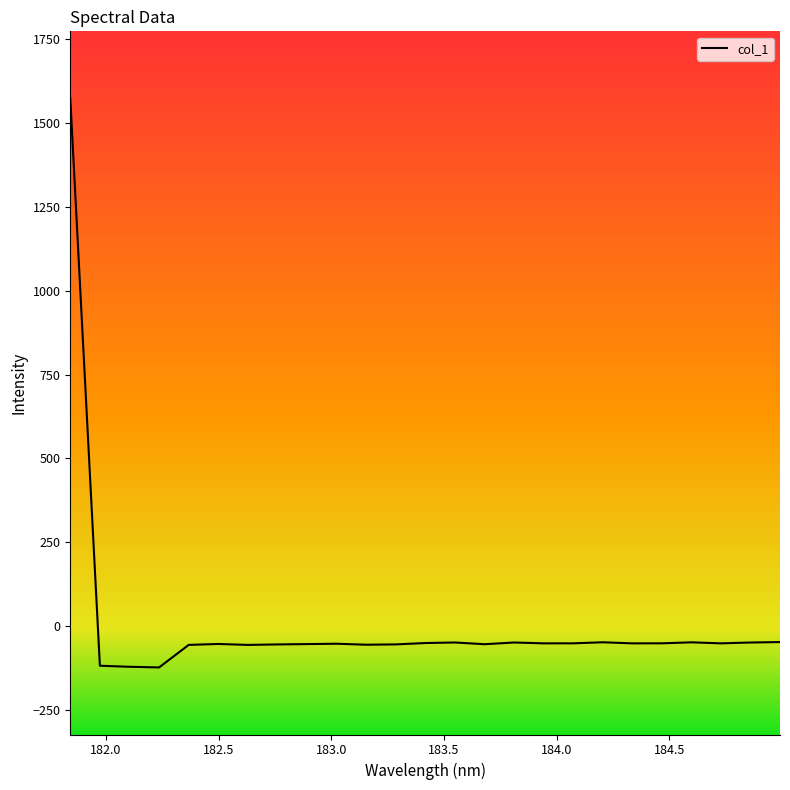

What is the average value?

4.8